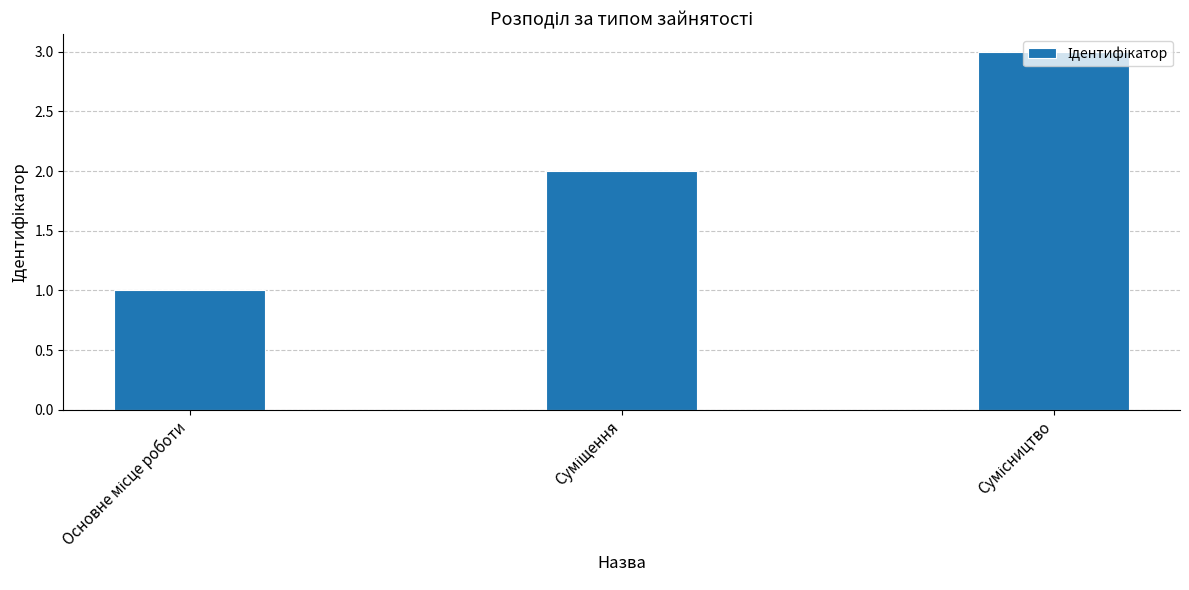

What is the greatest value displayed?

3